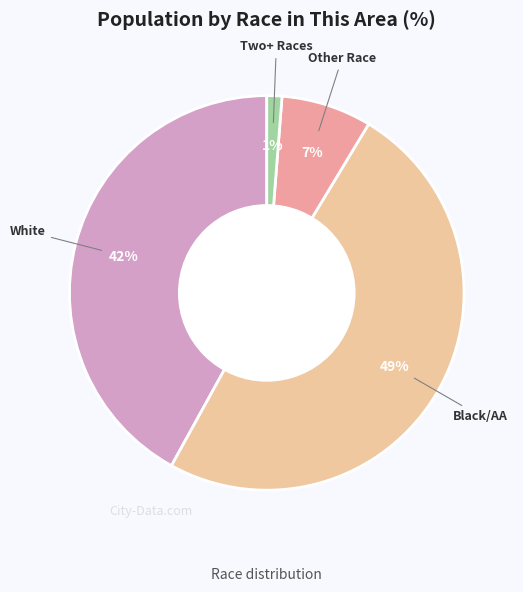

What is the largest slice in the pie chart?

Black or African American alone